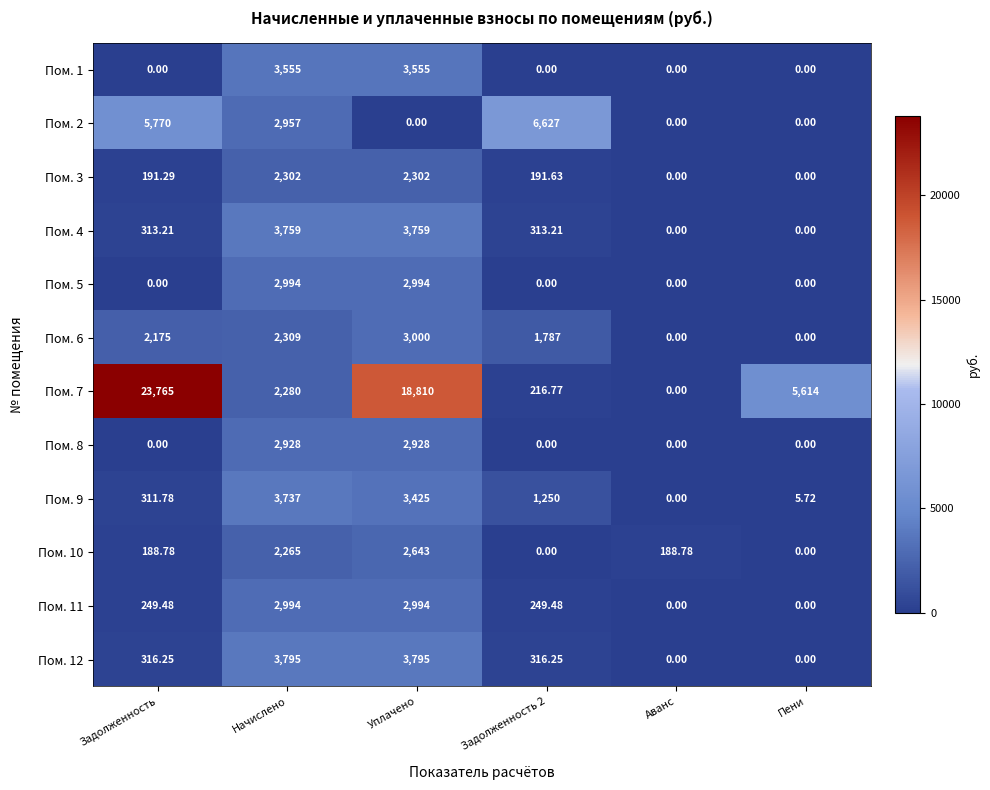

At which label does Пом. 7 reach its minimum?

Аванс